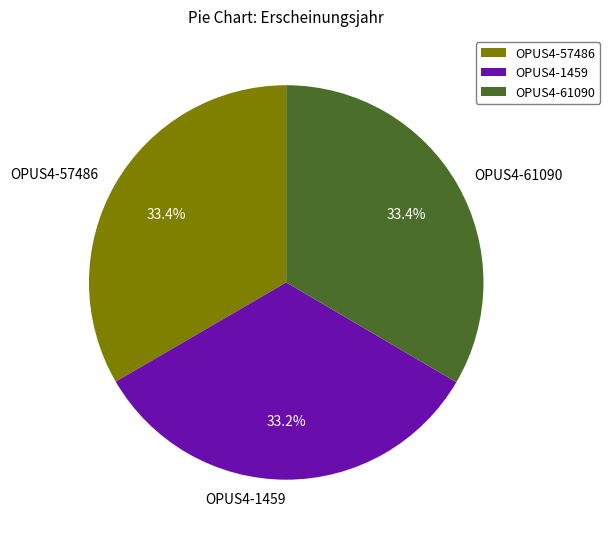

How many segments does this pie chart have?

3